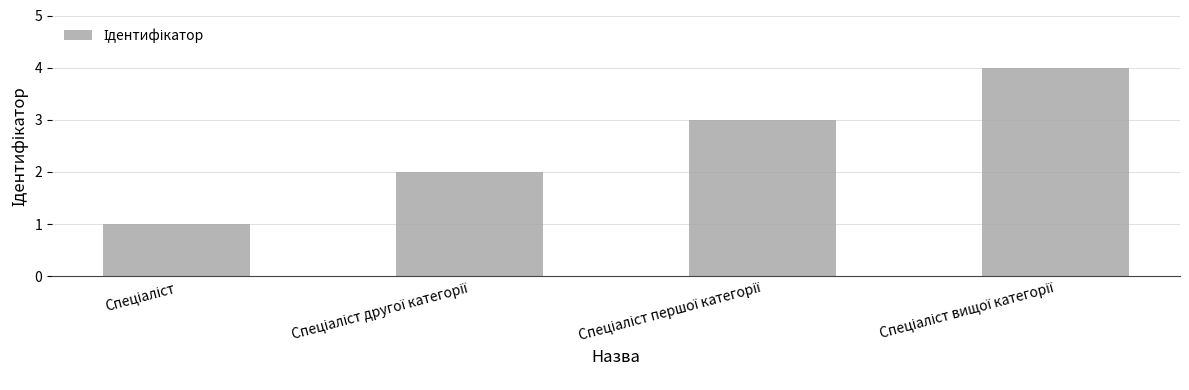

What is the maximum value shown in the chart?

4